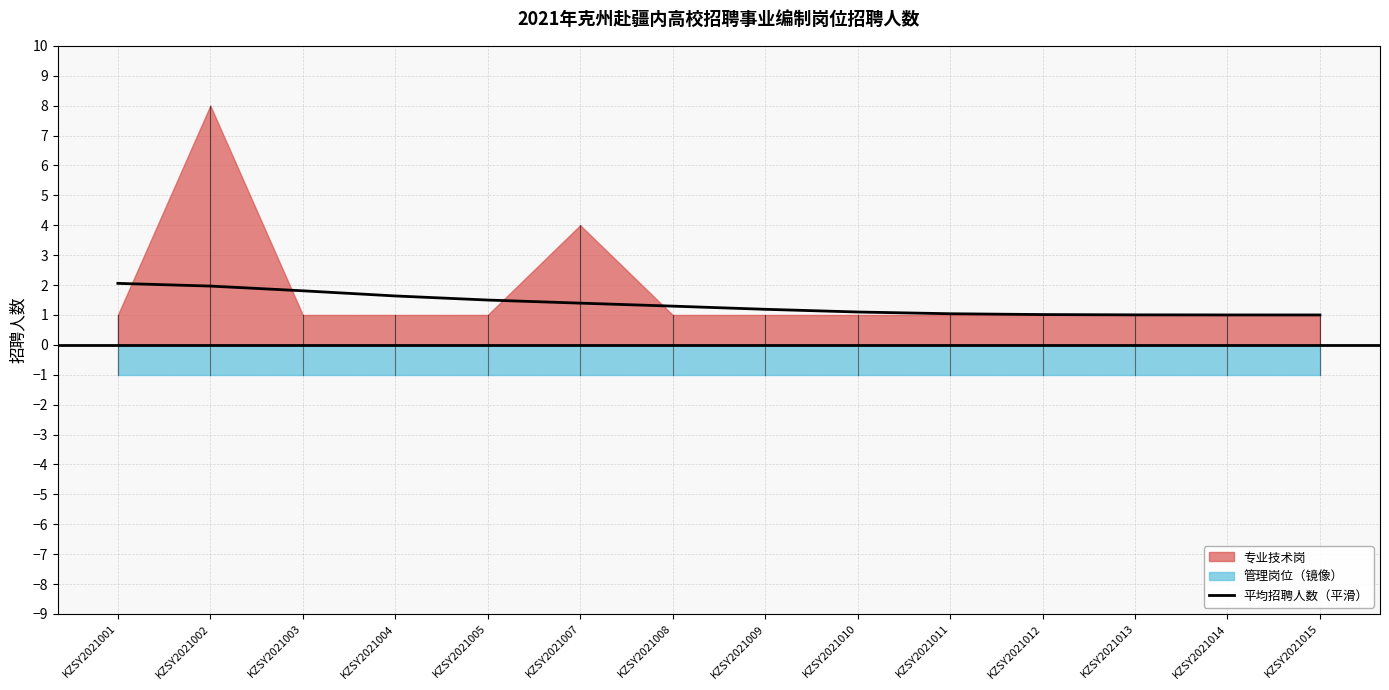

At which category does the chart reach its minimum across all series?

KZSY2021015